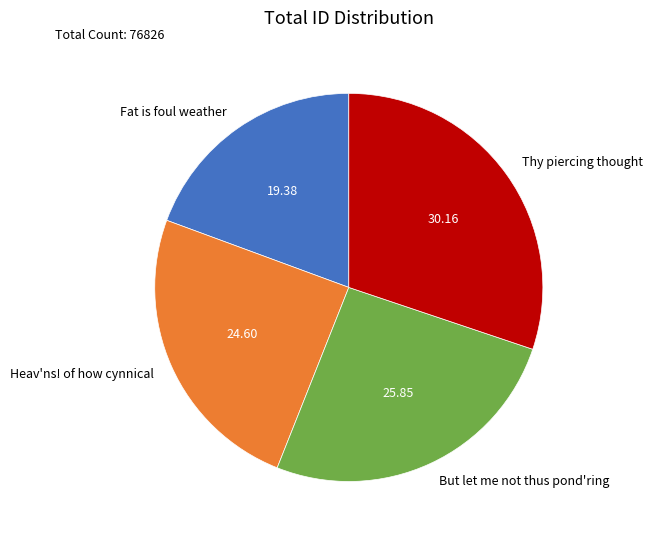

True or false: But let me not thus pond'ring accounts for 26% of the total.

True